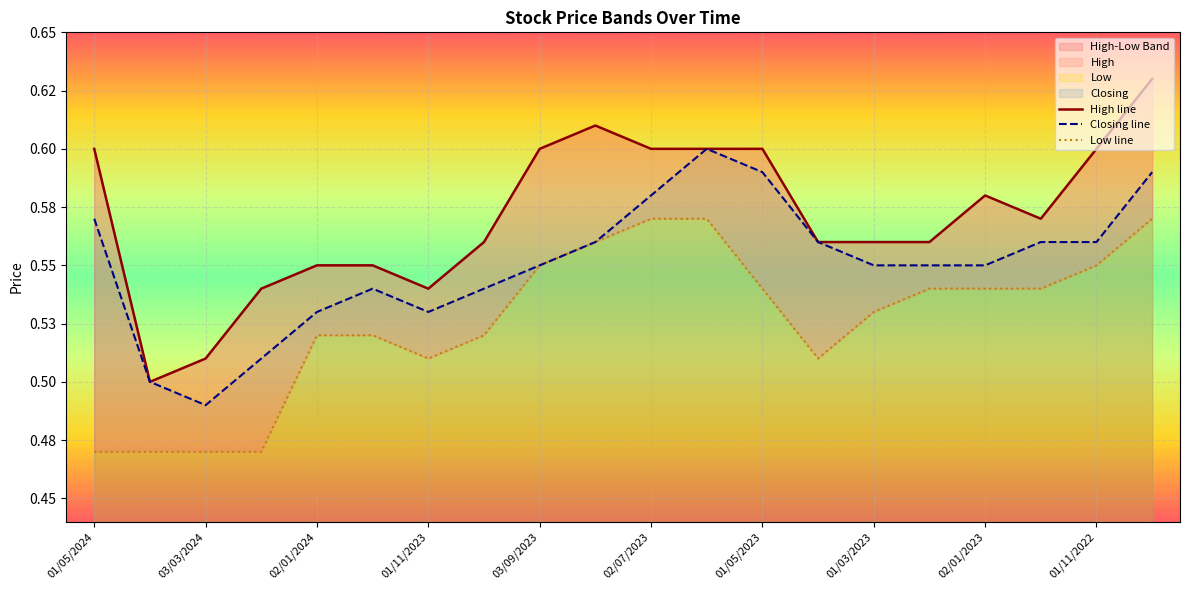

Between 03/03/2024 and 01/03/2023, which is larger?

01/03/2023